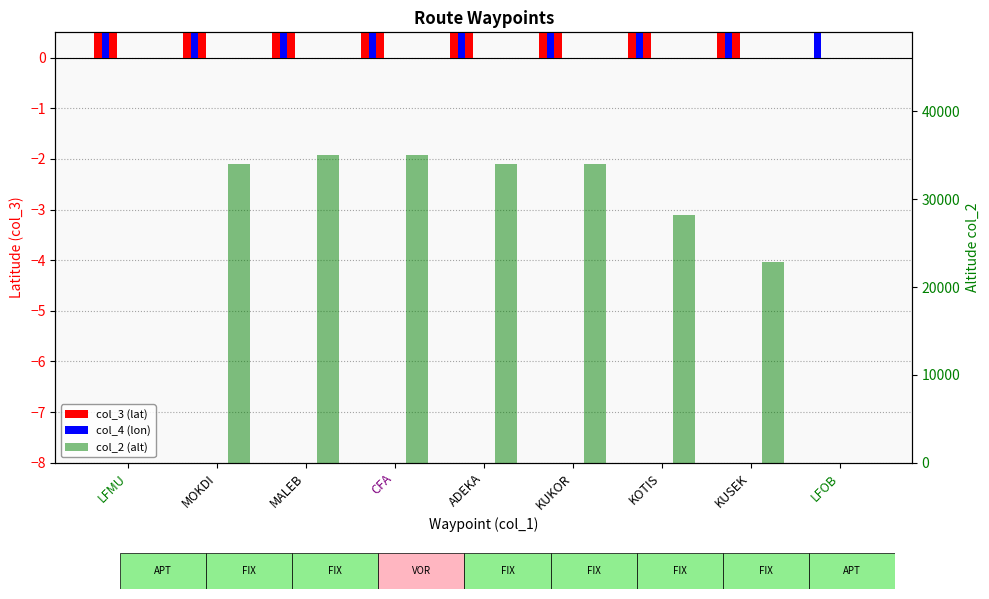

Are the bars horizontal?

No